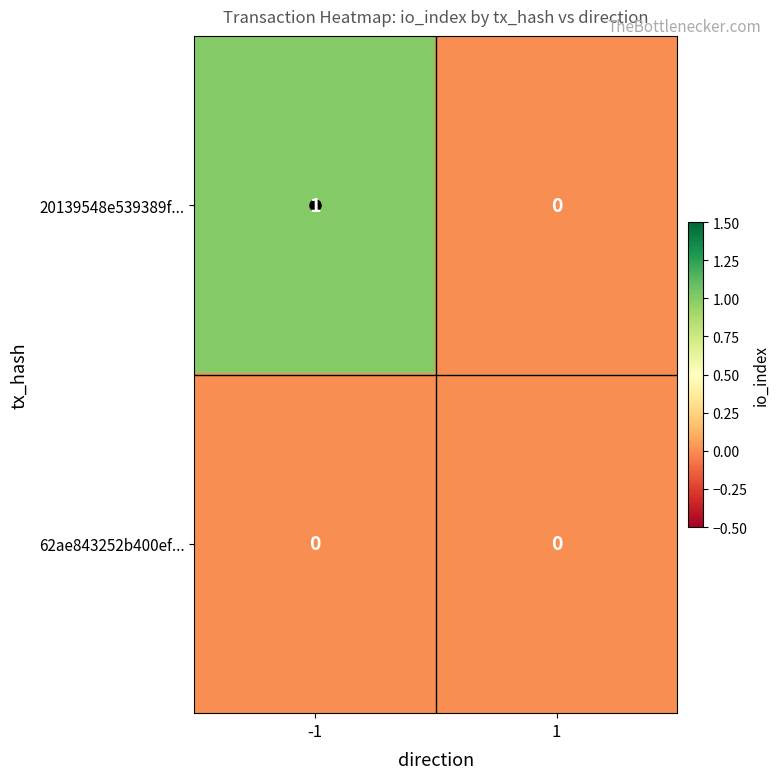

How many distinct data groups are displayed?

2